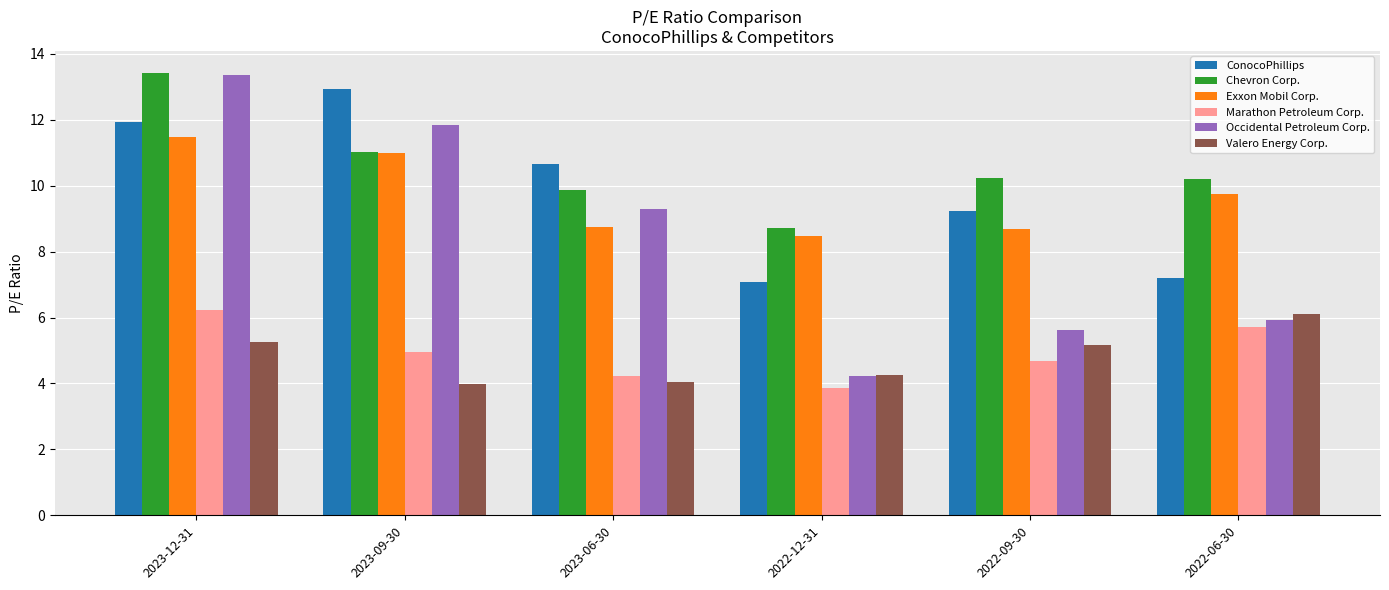

What is the highest value of the Marathon Petroleum Corp. series?

6.2